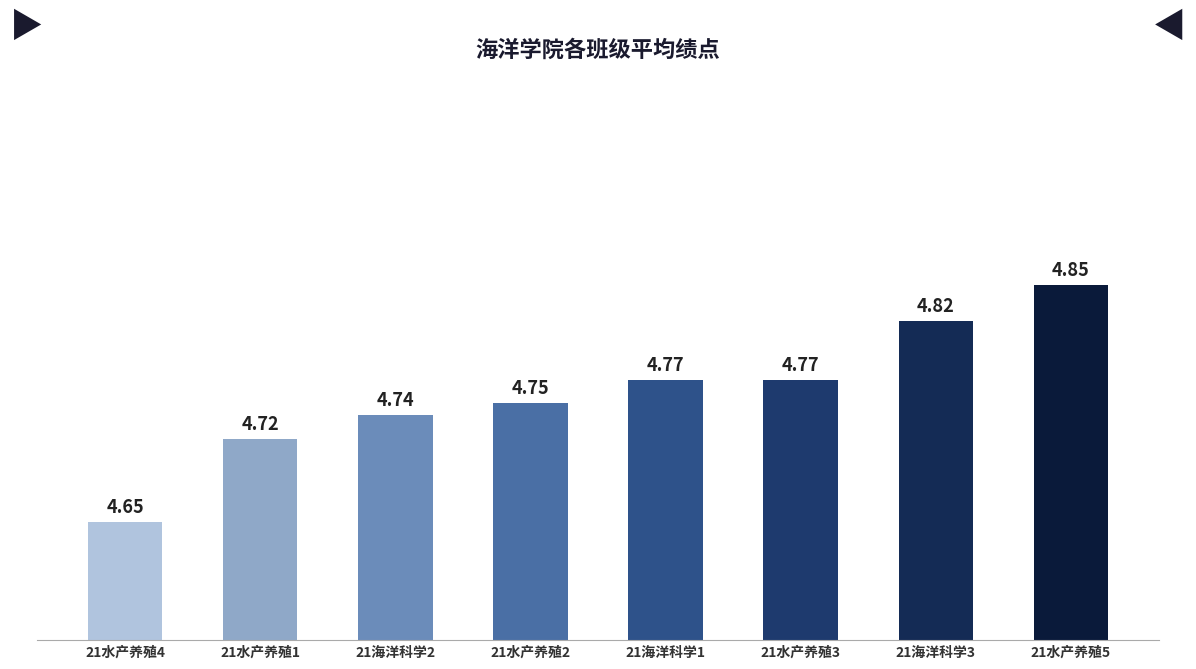

Between 21水产养殖2 and 21水产养殖1, which is larger?

21水产养殖2